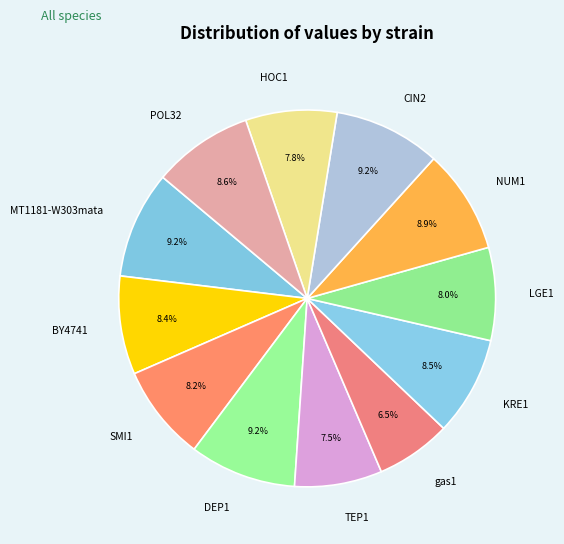

Combined, what portion of the pie is NUM1 and DEP1?

18.1%